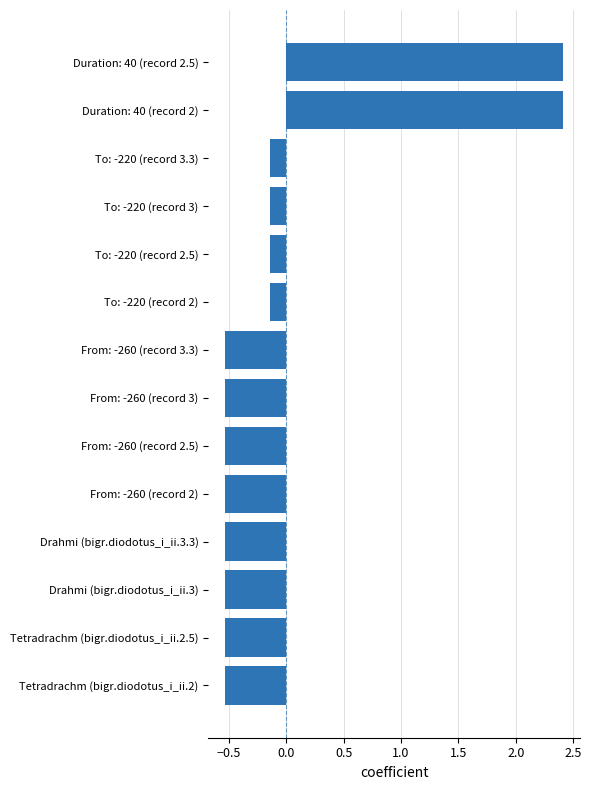

True or false: the data shows -0.9 at From: -260 (record 2.5).

False